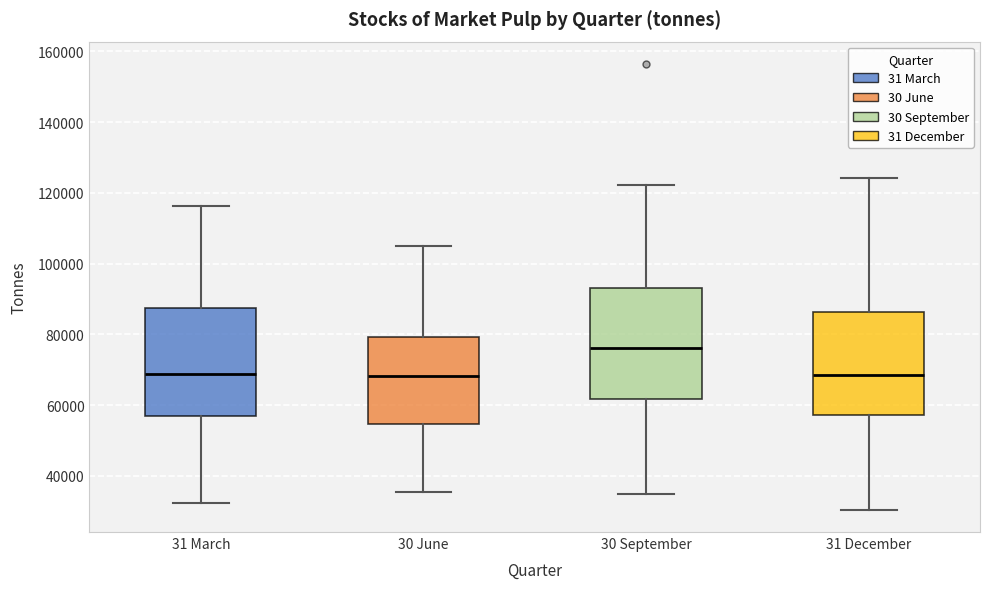

Where does the upper whisker of the box for 30 June end on the y-axis? The values are not printed on the chart, so give them approximately, as read against the axis.

104000